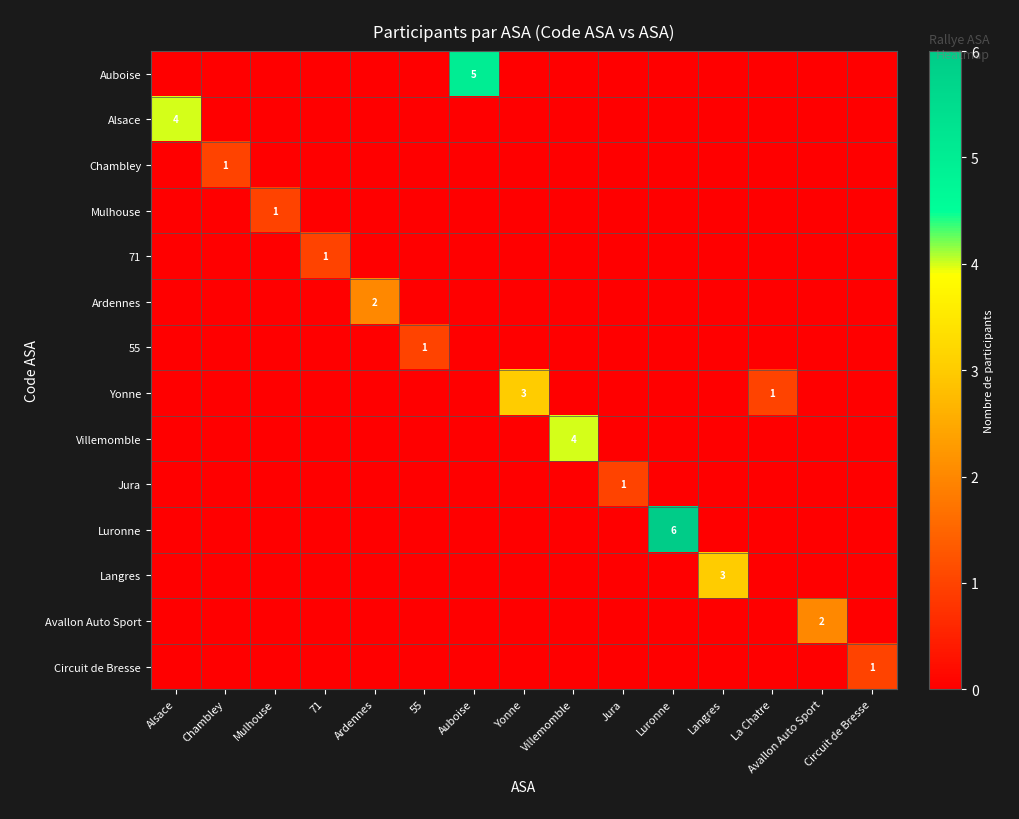

The Langres series shows 3 at Langres. True or false?

True